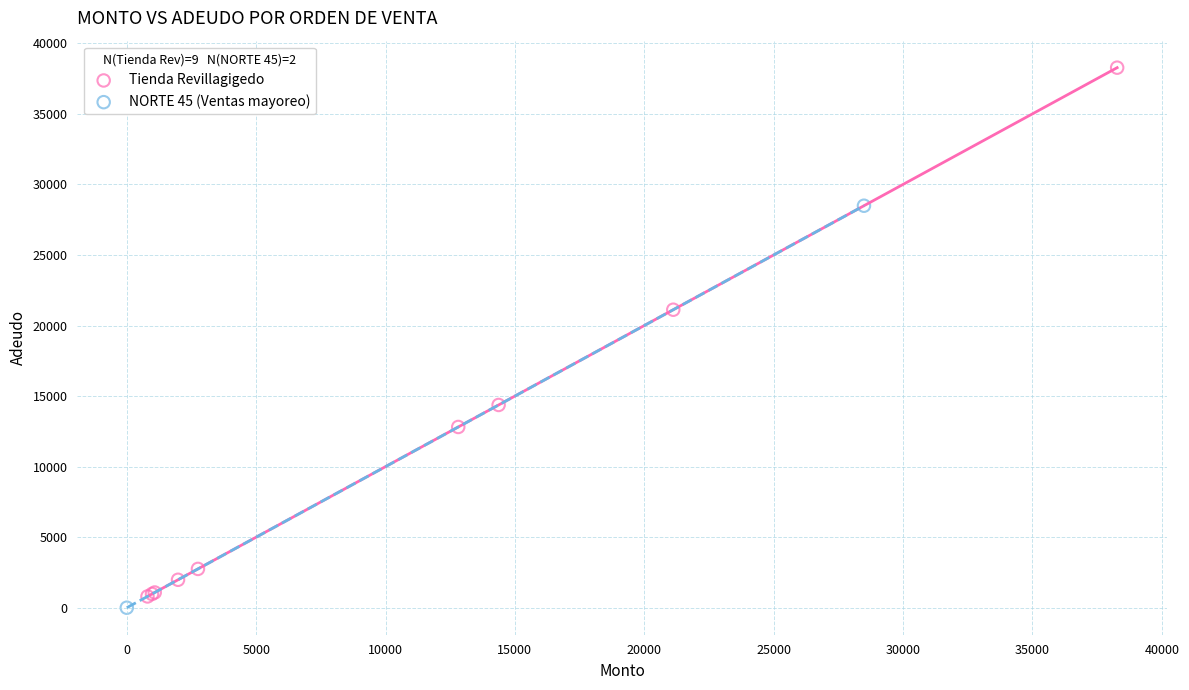

Which series reaches the minimum Y coordinate?

NORTE 45 (Ventas mayoreo)